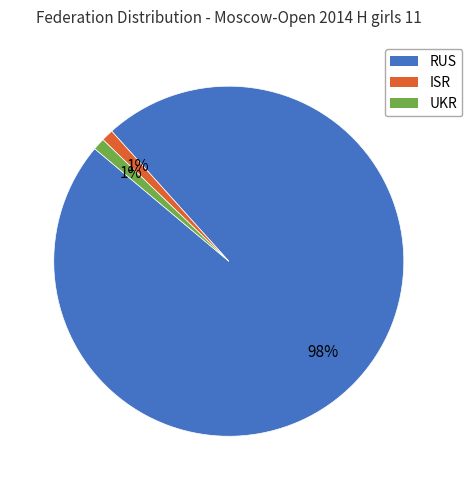

True or false: UKR accounts for 11% of the total.

False